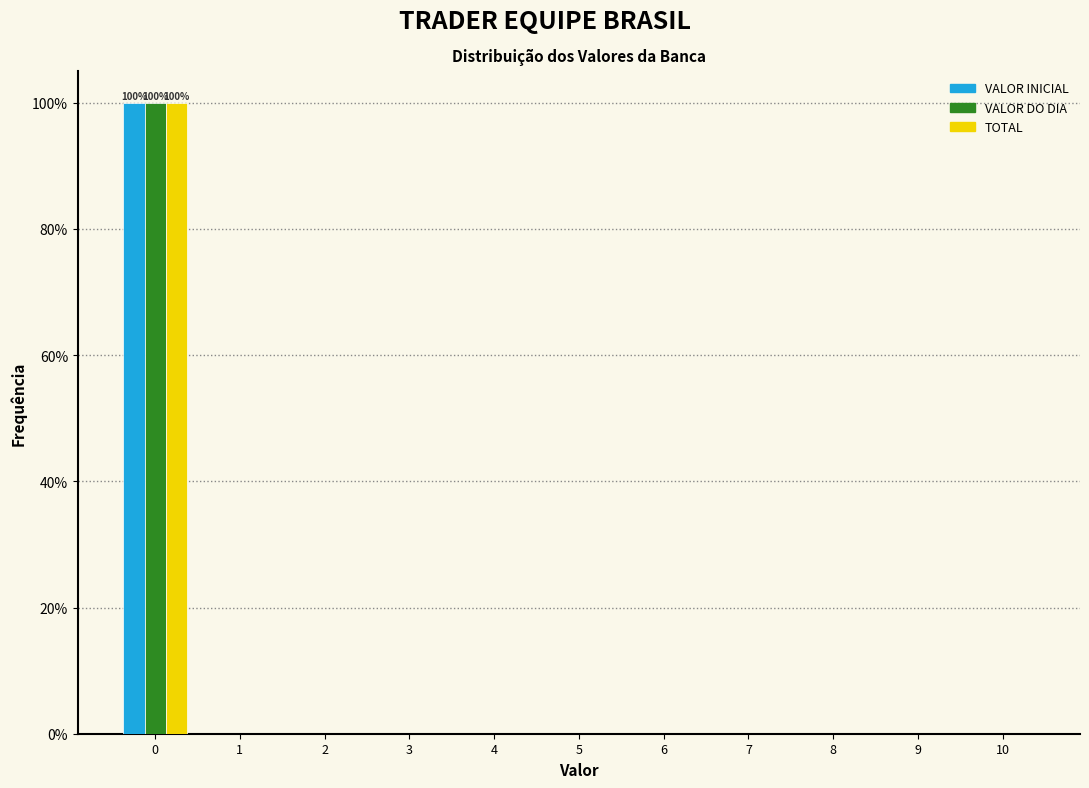

In the TOTAL series, which range on the x-axis has the tallest bar?

-0.5 to 0.5